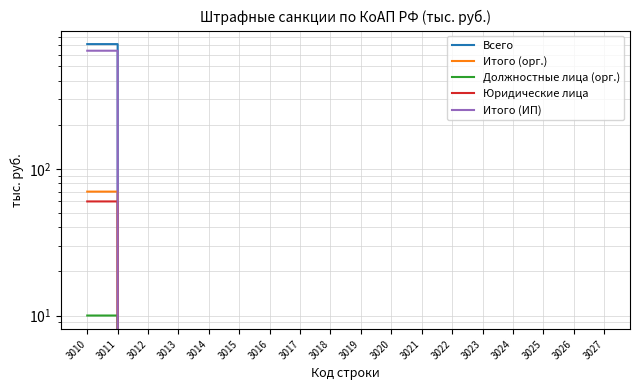

Which label corresponds to the largest value in the chart?

3010